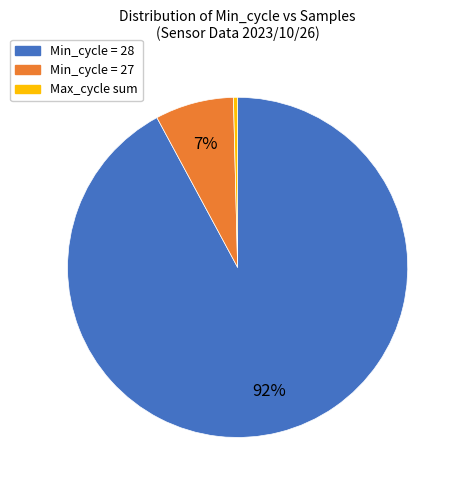

Is there any slice that represents more than half of the pie?

Yes